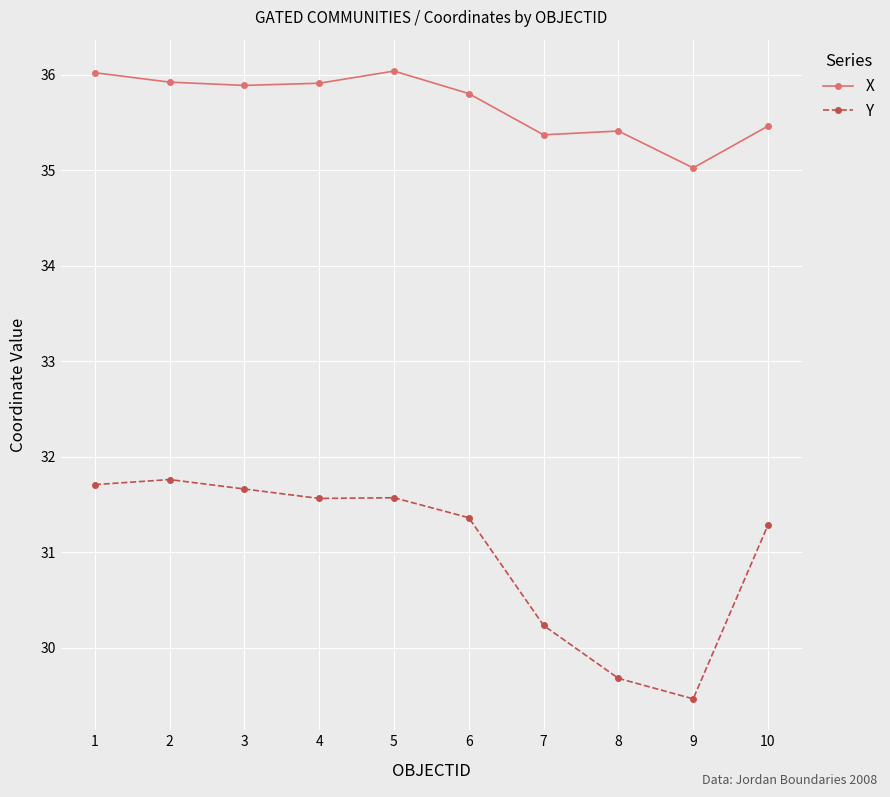

Reading left to right, transcribe all the data shown in this chart.

X: 36.0	35.9	35.9	35.9	36.0	35.8	35.4	35.4	35.0	35.5
Y: 31.7	31.8	31.7	31.6	31.6	31.4	30.2	29.7	29.5	31.3